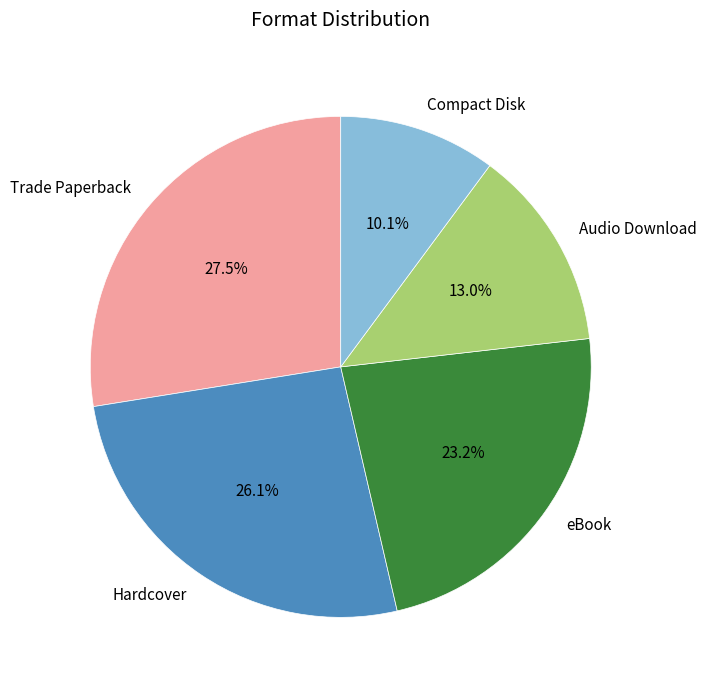

Is it true that Audio Download is 5% of the pie?

False